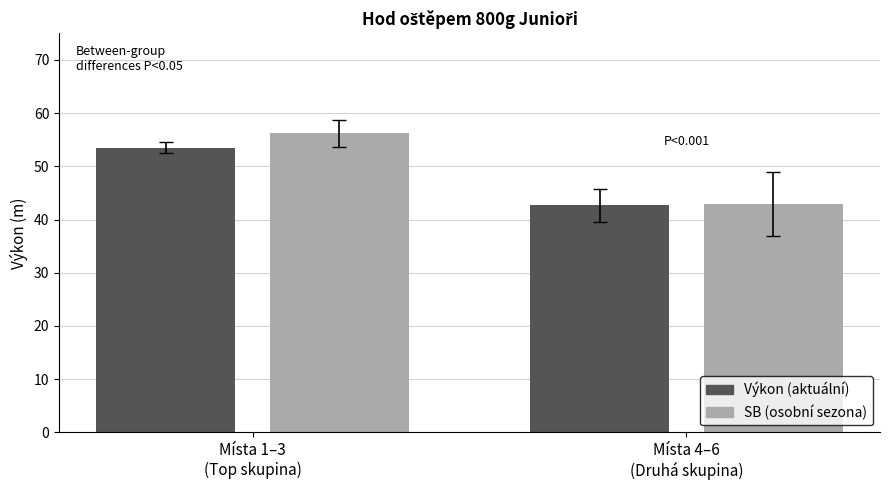

What is the sum of all SB (osobní sezona) values?

99.1